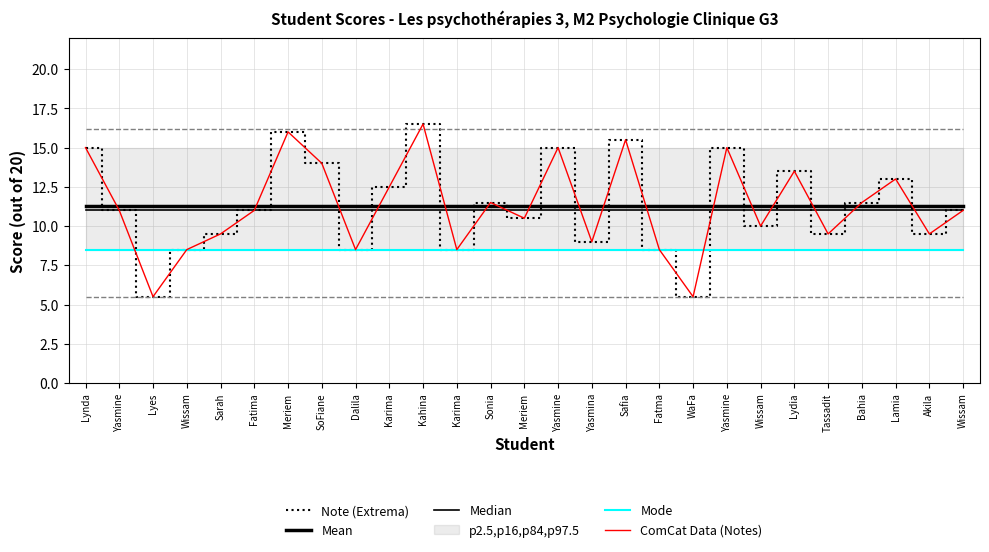

What is the label of the 24th point from the left?

Bahia